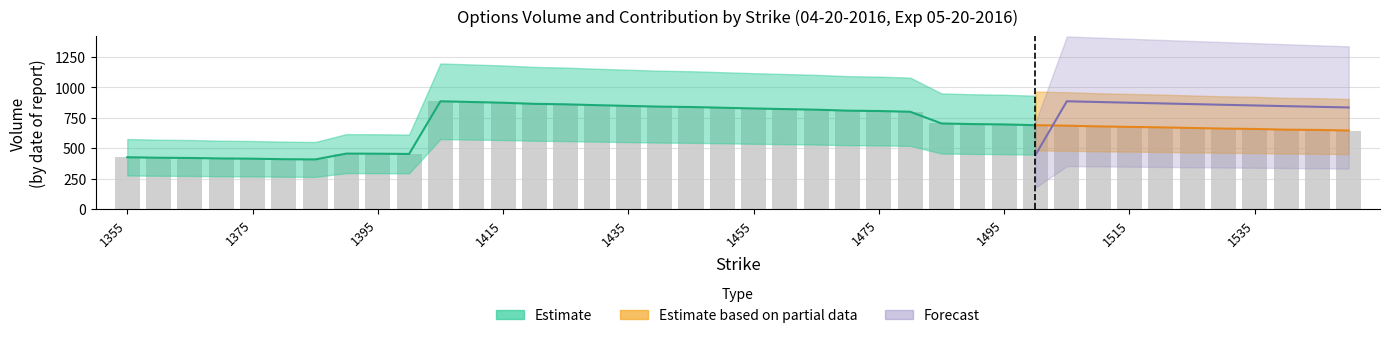

Reading left to right, what are all the values shown in this chart?

1355.0=427	1360.0=423	1365.0=421	1370.0=417	1375.0=415	1380.0=411	1385.0=409	1390.0=457	1395.0=456	1400.0=454	1405.0=886	1410.0=880	1415.0=874	1420.0=865	1425.0=861	1430.0=854	1435.0=848	1440.0=842	1445.0=839	1450.0=833	1455.0=827	1460.0=822	1465.0=817	1470.0=809	1475.0=806	1480.0=800	1485.0=704	1490.0=699	1495.0=696	1500.0=690	1505.0=686	1510.0=680	1515.0=676	1520.0=672	1525.0=667	1530.0=662	1535.0=659	1540.0=653	1545.0=651	1550.0=646